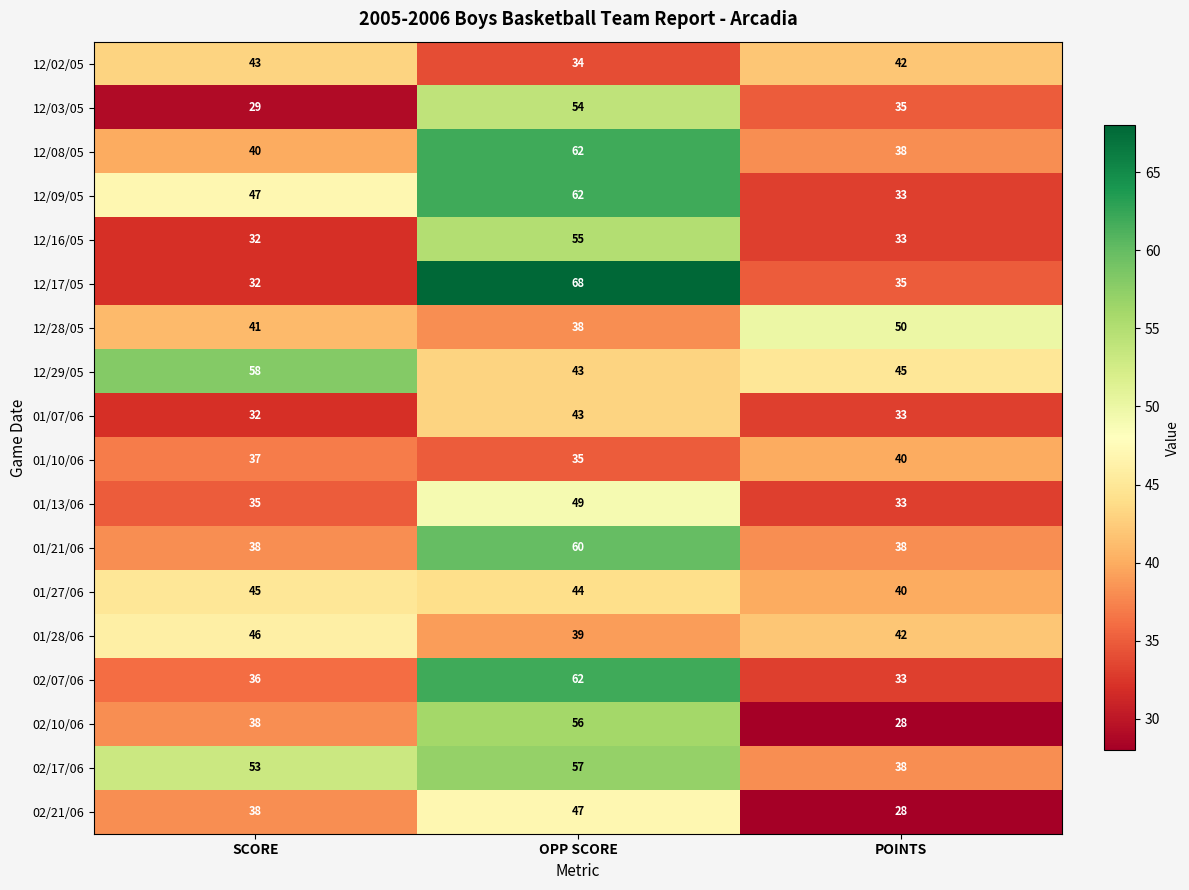

What is the spread (max minus min) of values at SCORE?

29